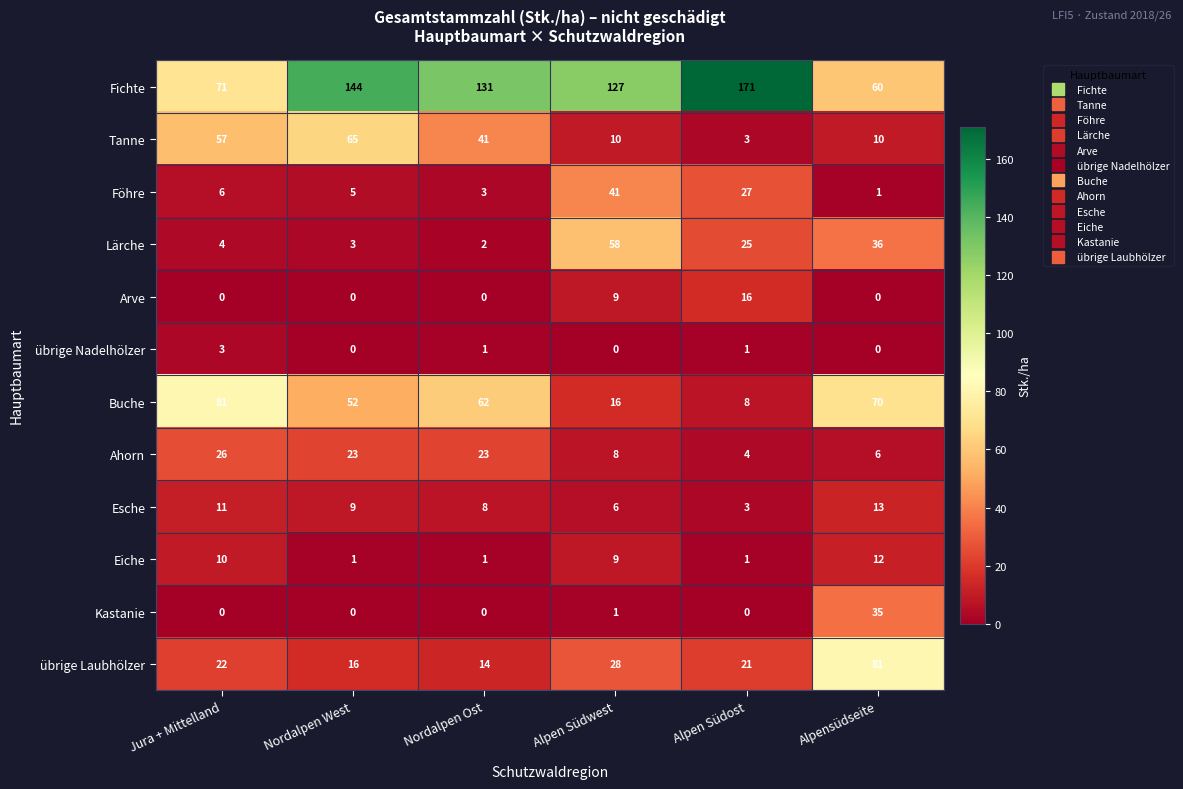

How many data points does each series have?

6